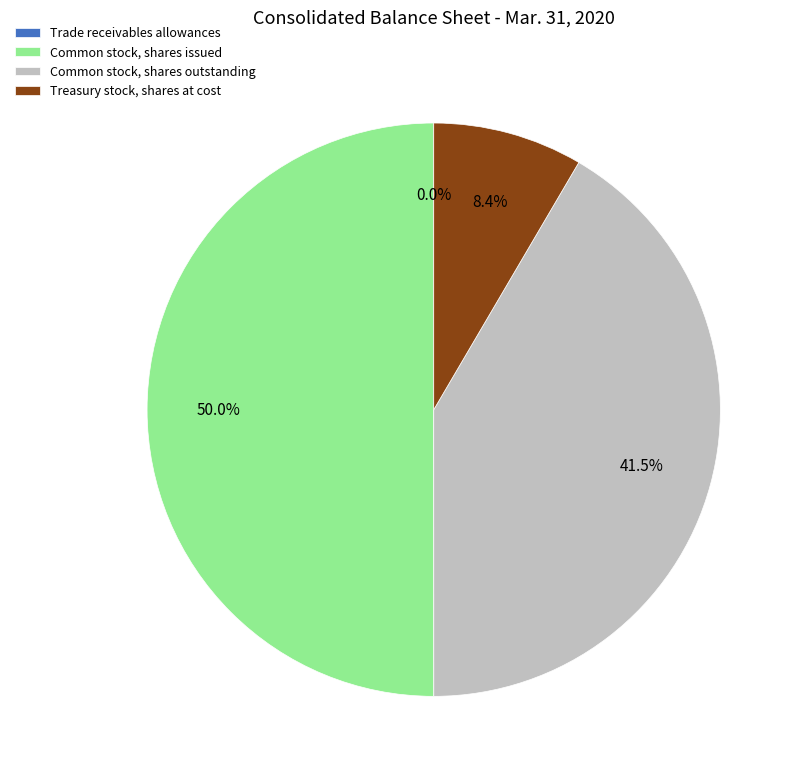

How much of the chart is everything except Common stock, shares outstanding?

58.5%